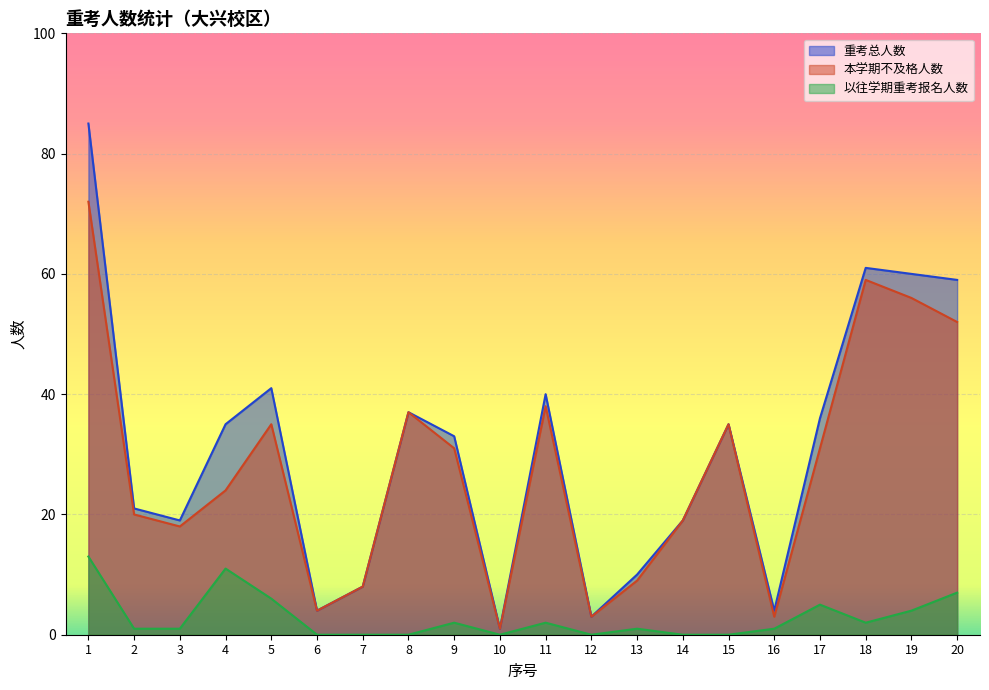

Reading left to right, what are all the values shown in this chart?

重考总人数: 85	21	19	35	41	4	8	37	33	1	40	3	10	19	35	4	36	61	60	59
本学期不及格人数: 72	20	18	24	35	4	8	37	31	1	38	3	9	19	35	3	31	59	56	52
以往学期重考报名人数: 13	1	1	11	6	0	0	0	2	0	2	0	1	0	0	1	5	2	4	7